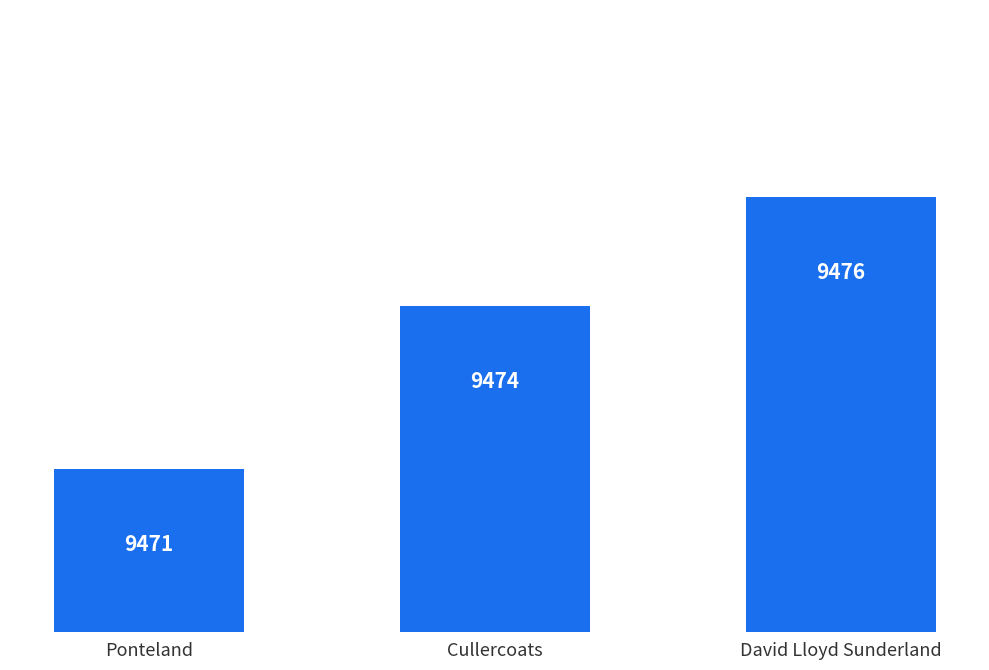

True or false: the data shows 2773 at Cullercoats.

False